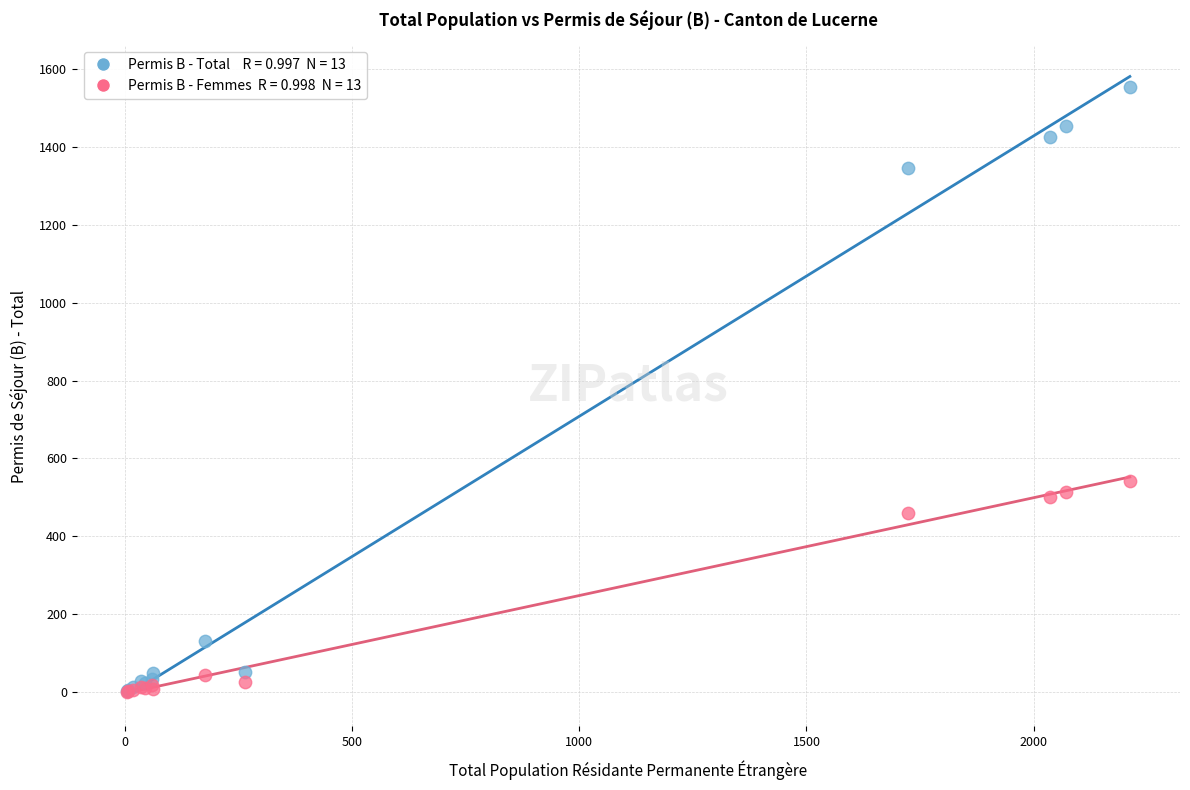

Across all series, what Y value is closest to 777?

543